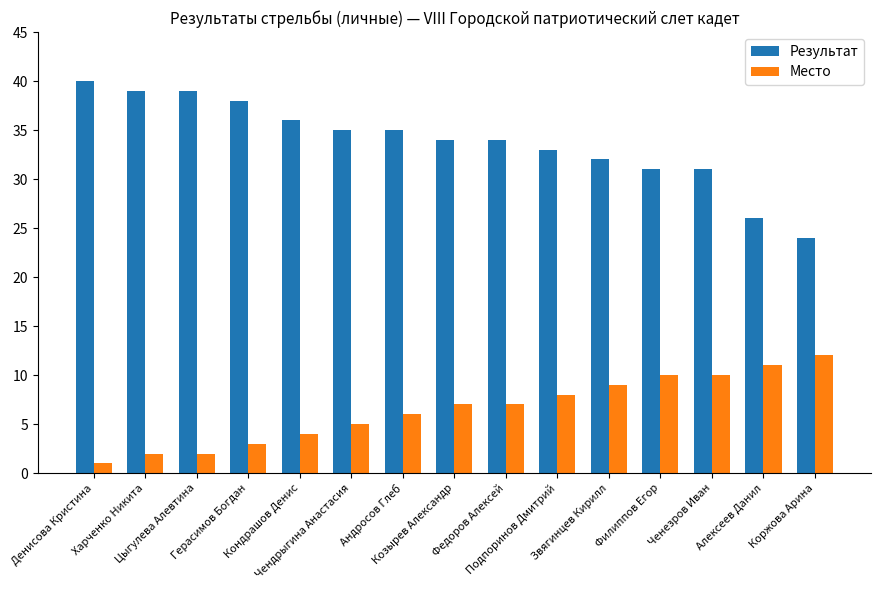

How many data points in Место are less than 7?

7